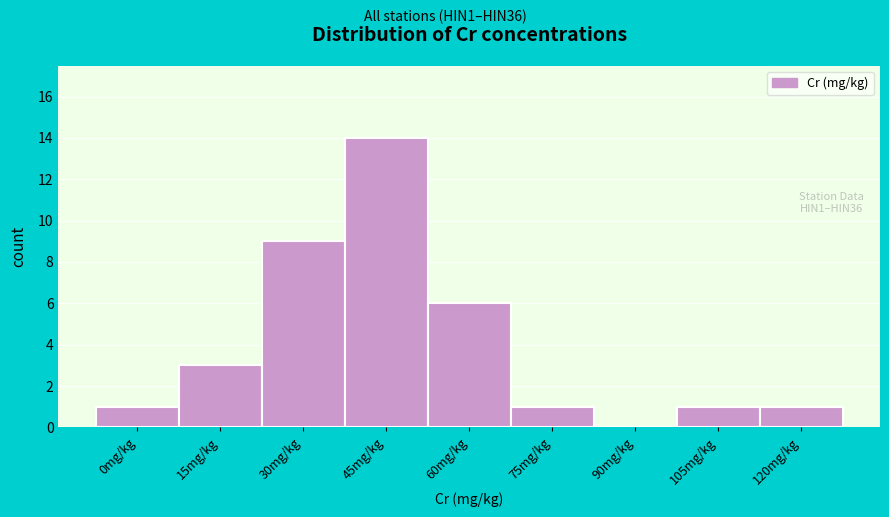

Reading right to left, extract all data points from this chart.

120mg/kg=1	105mg/kg=1	90mg/kg=0	75mg/kg=1	60mg/kg=6	45mg/kg=14	30mg/kg=9	15mg/kg=3	0mg/kg=1